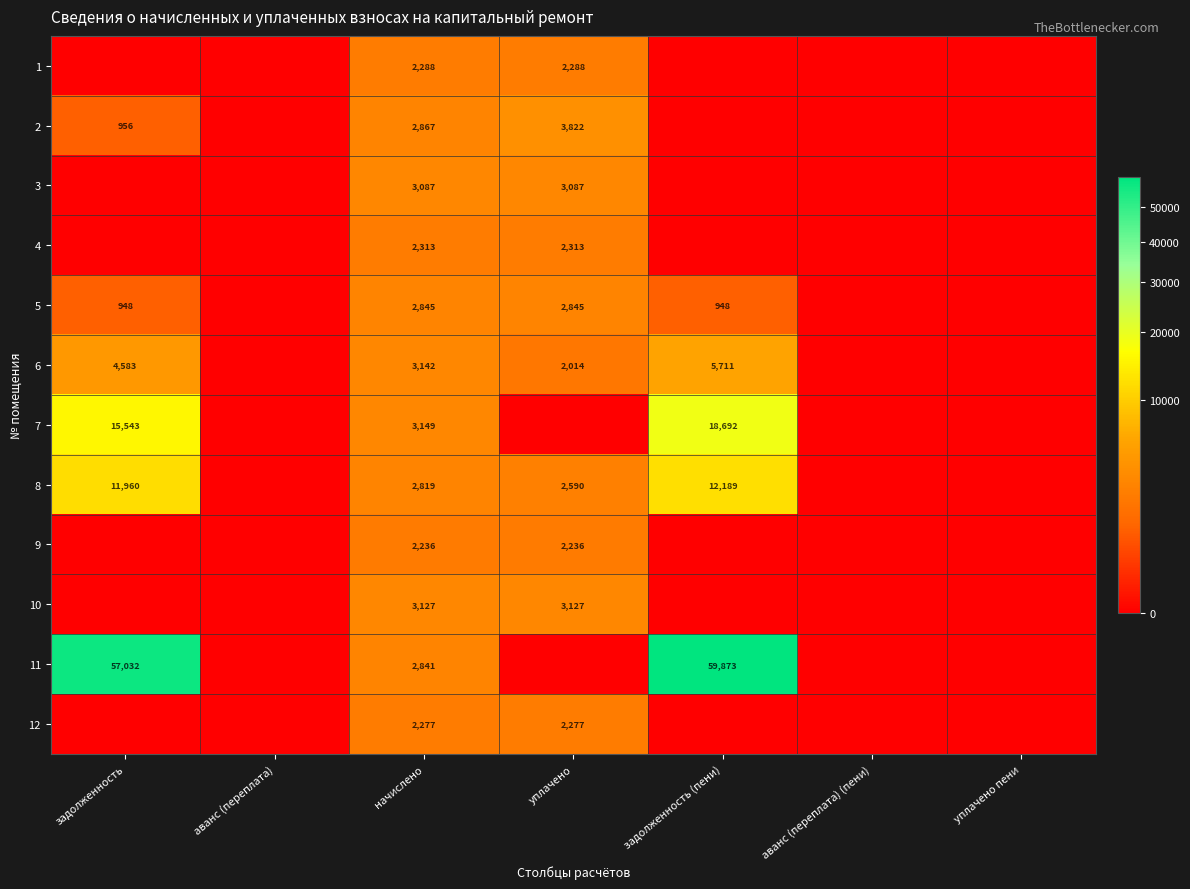

Rank the series at начислено from lowest to highest value.

9, 12, 1, 4, 8, 11, 5, 2, 3, 10, 6, 7